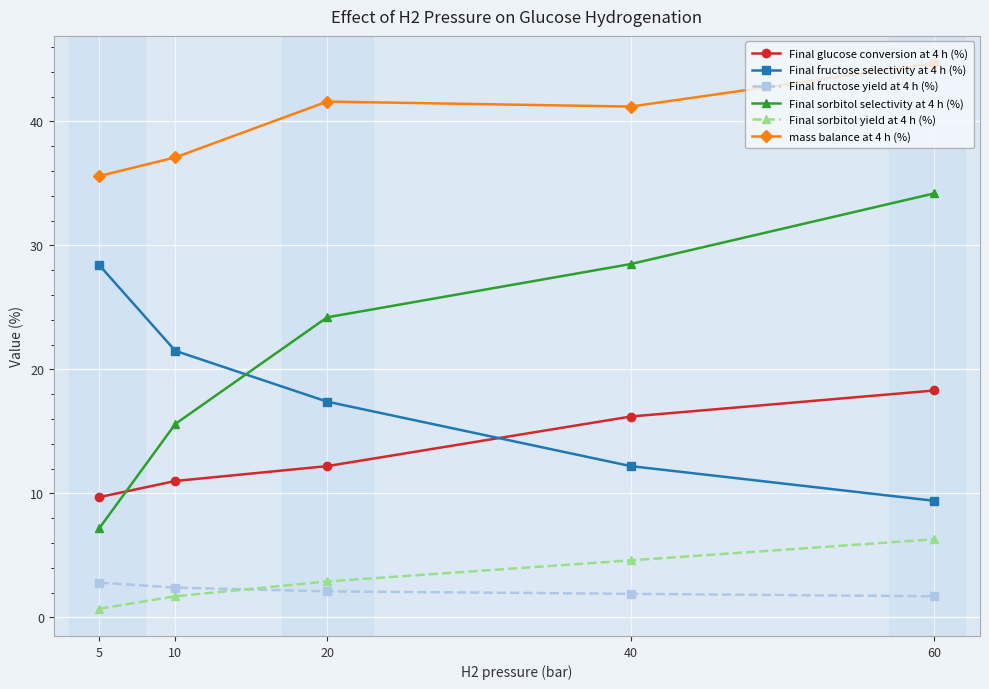

At which category does mass balance at 4 h (%) reach its first local peak?

20